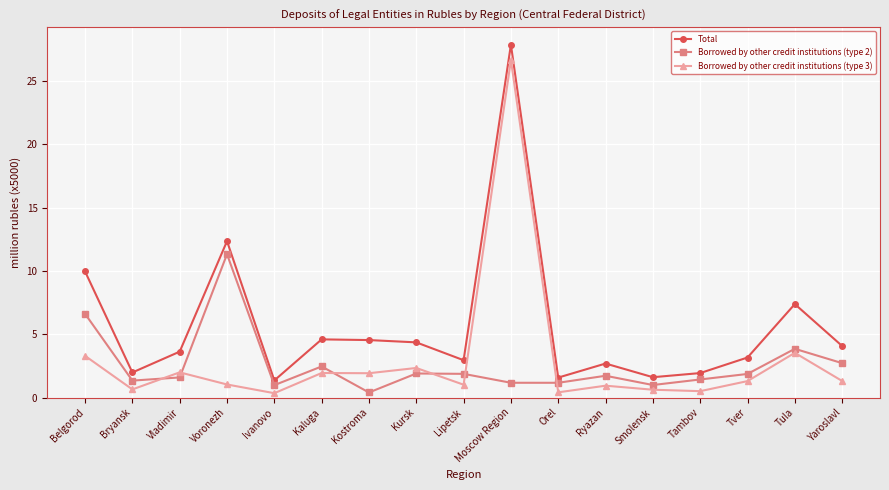

At which category does Total reach its first local valley?

Bryansk